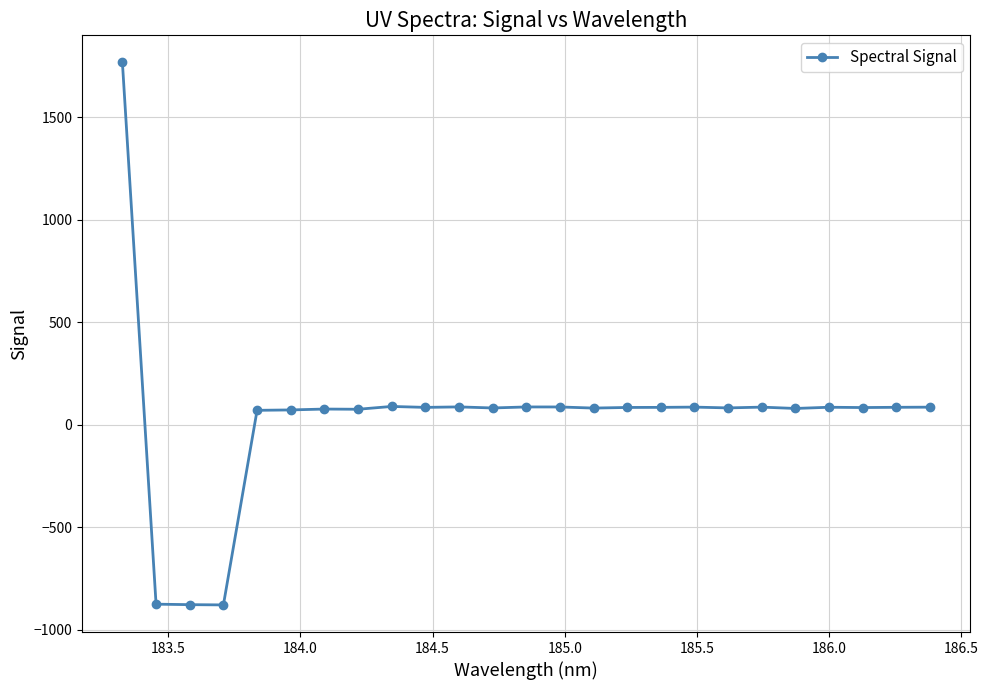

True or false: the data has more than 1 interior local peaks.

True